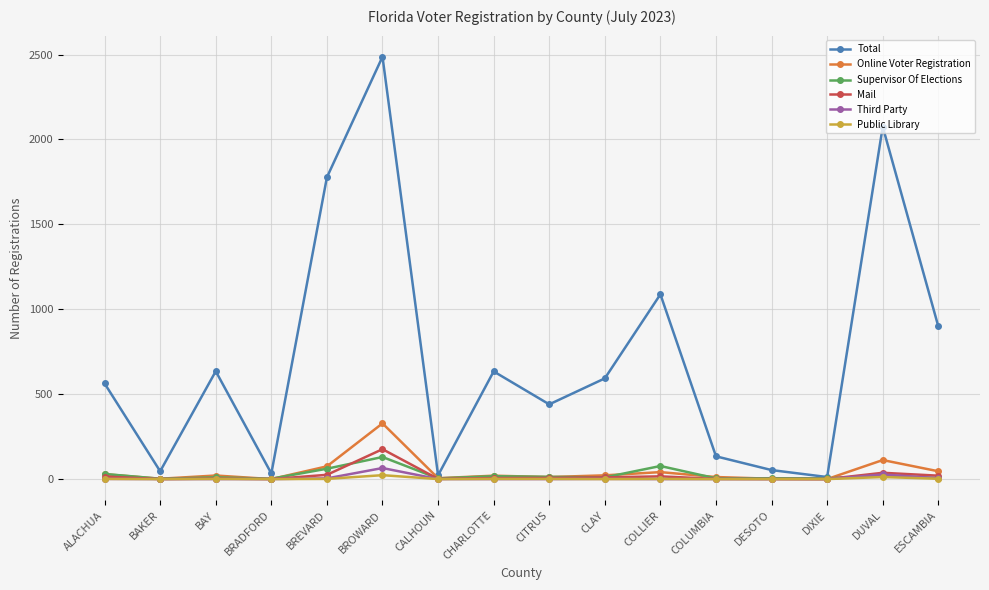

In Mail, how many points are higher than both neighbors (excluding endpoints)?

4